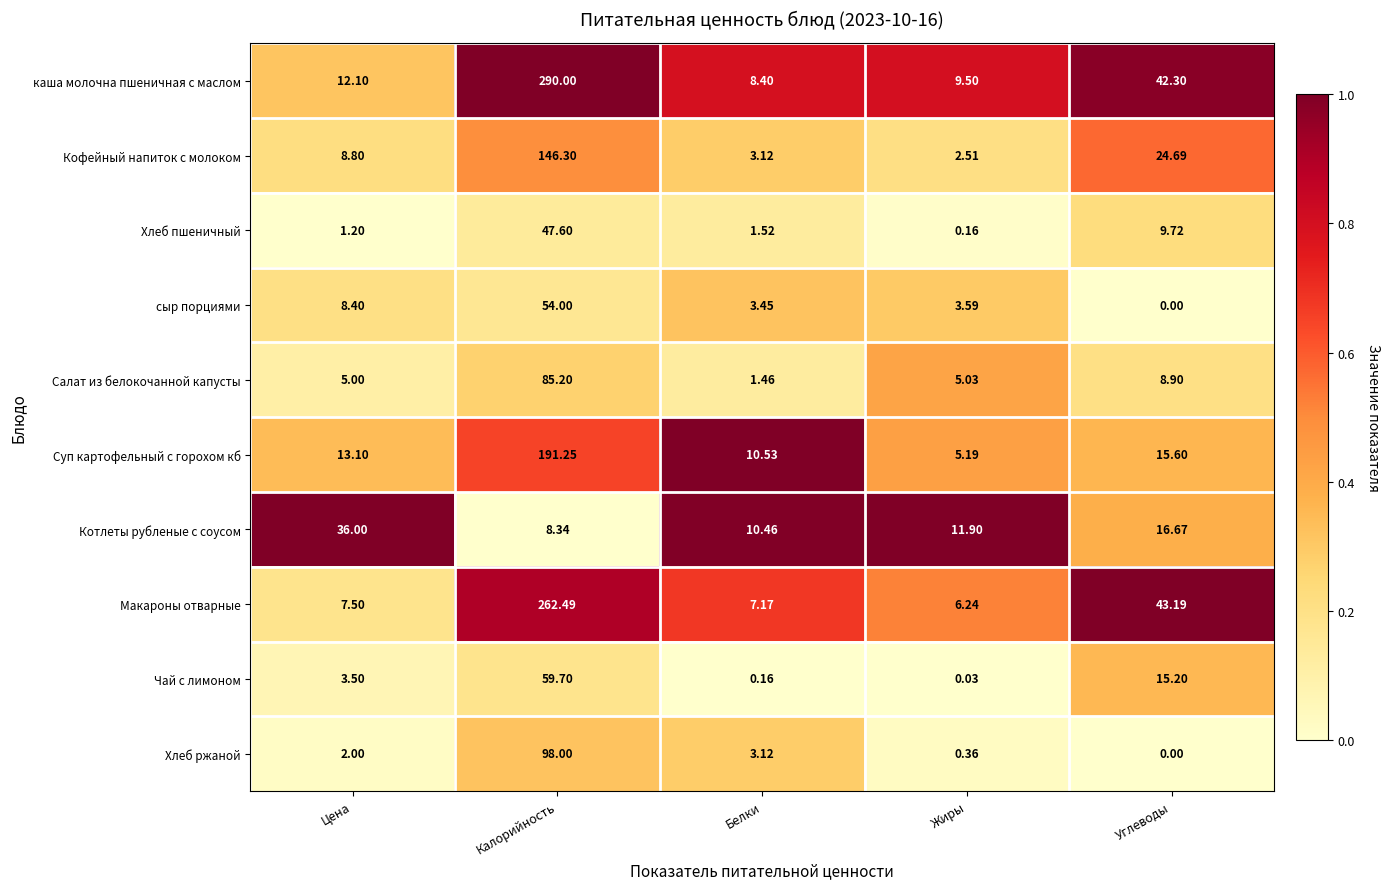

At which label does Макароны отварные reach its peak?

Калорийность